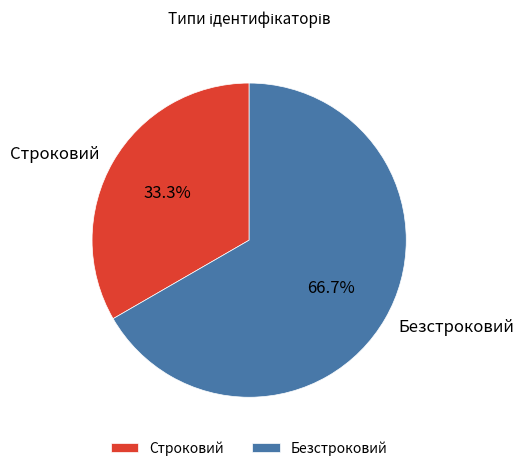

To the nearest percent, what portion does Безстроковий represent?

67%